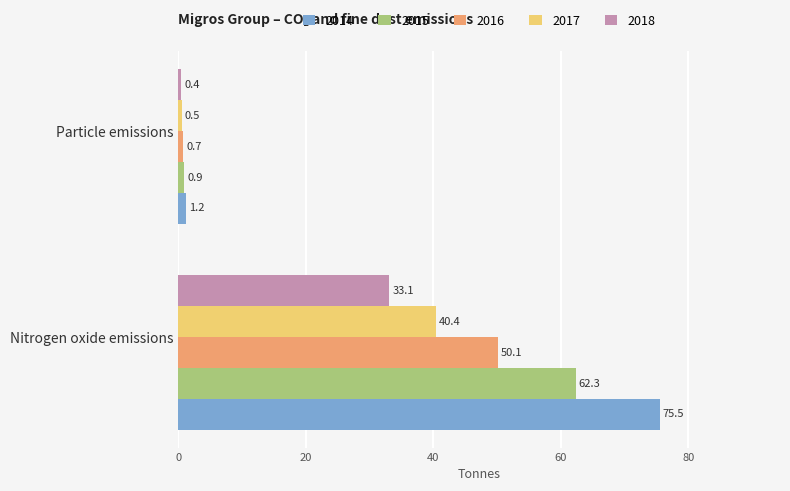

What are all the series names shown in the legend?

2014, 2015, 2016, 2017, 2018